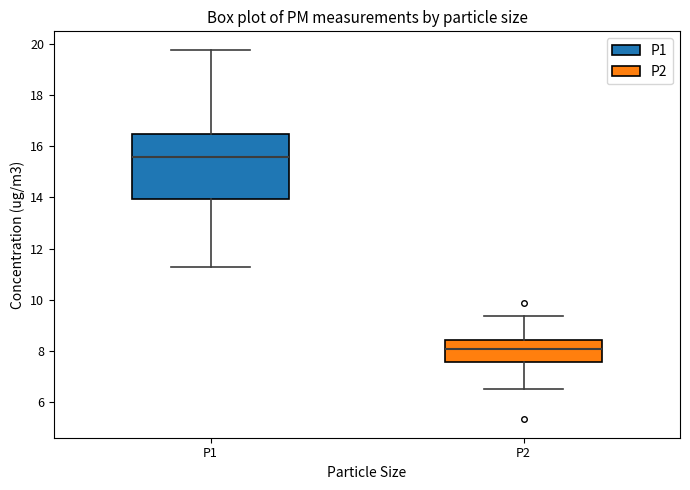

Reading left to right, read every box against the y-axis: the position of its median line, the range the box covers, and the ends of its whiskers. The values are not printed on the chart, so give them approximately, as read against the axis.

P1: median 15.6, box 14.0 to 16.4, whiskers 11.4 to 19.8
P2: median 8.0, box 7.6 to 8.4, whiskers 6.6 to 9.4